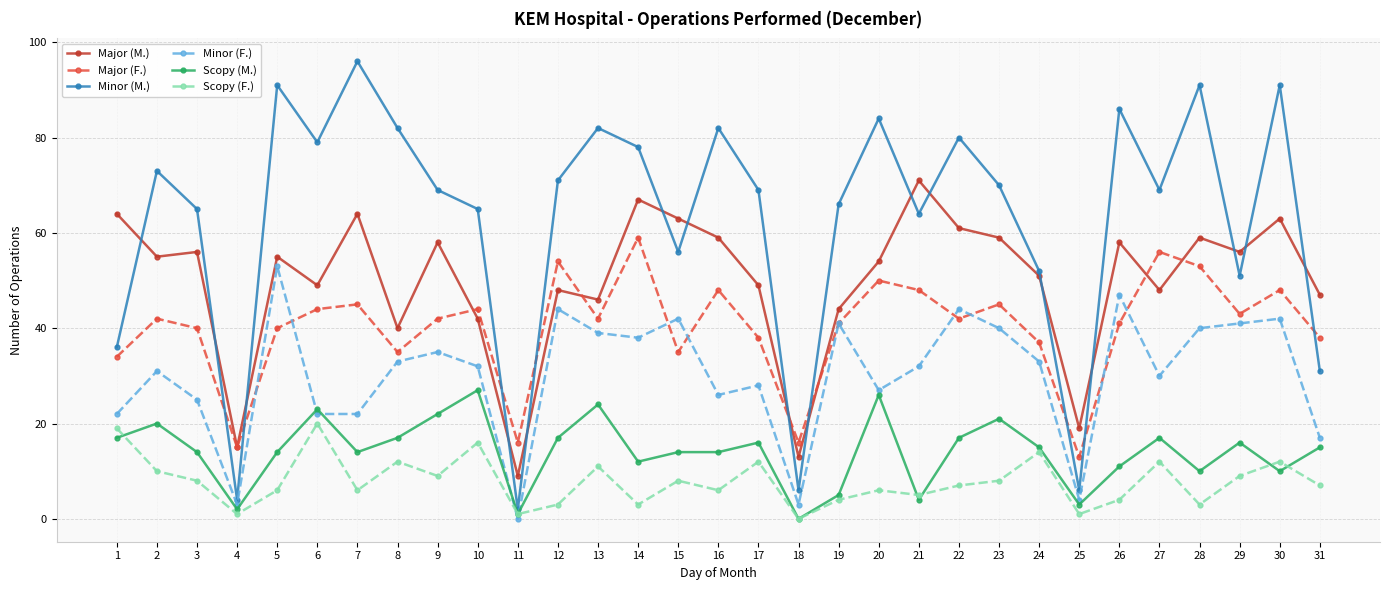

The value of Minor (M.) at 2 is 111. True or false?

False